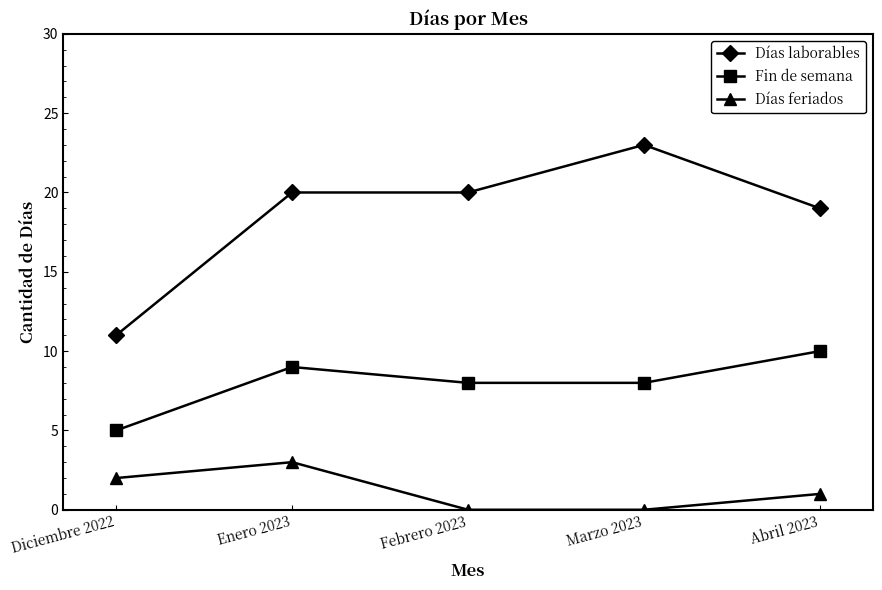

True or false: Días feriados has a value of 0 at Abril 2023.

False